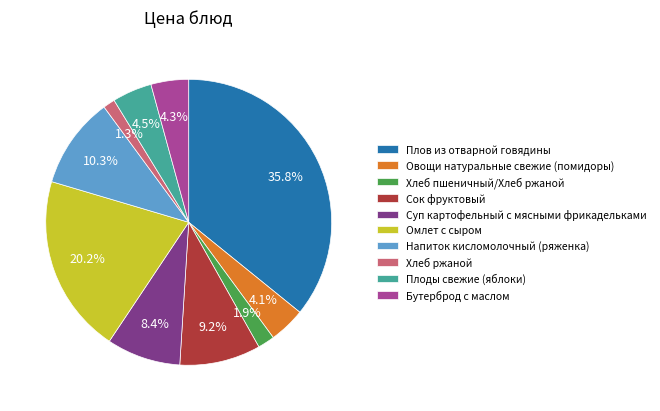

To the nearest percent, what is the difference between the largest and smallest slice percentages?

34%